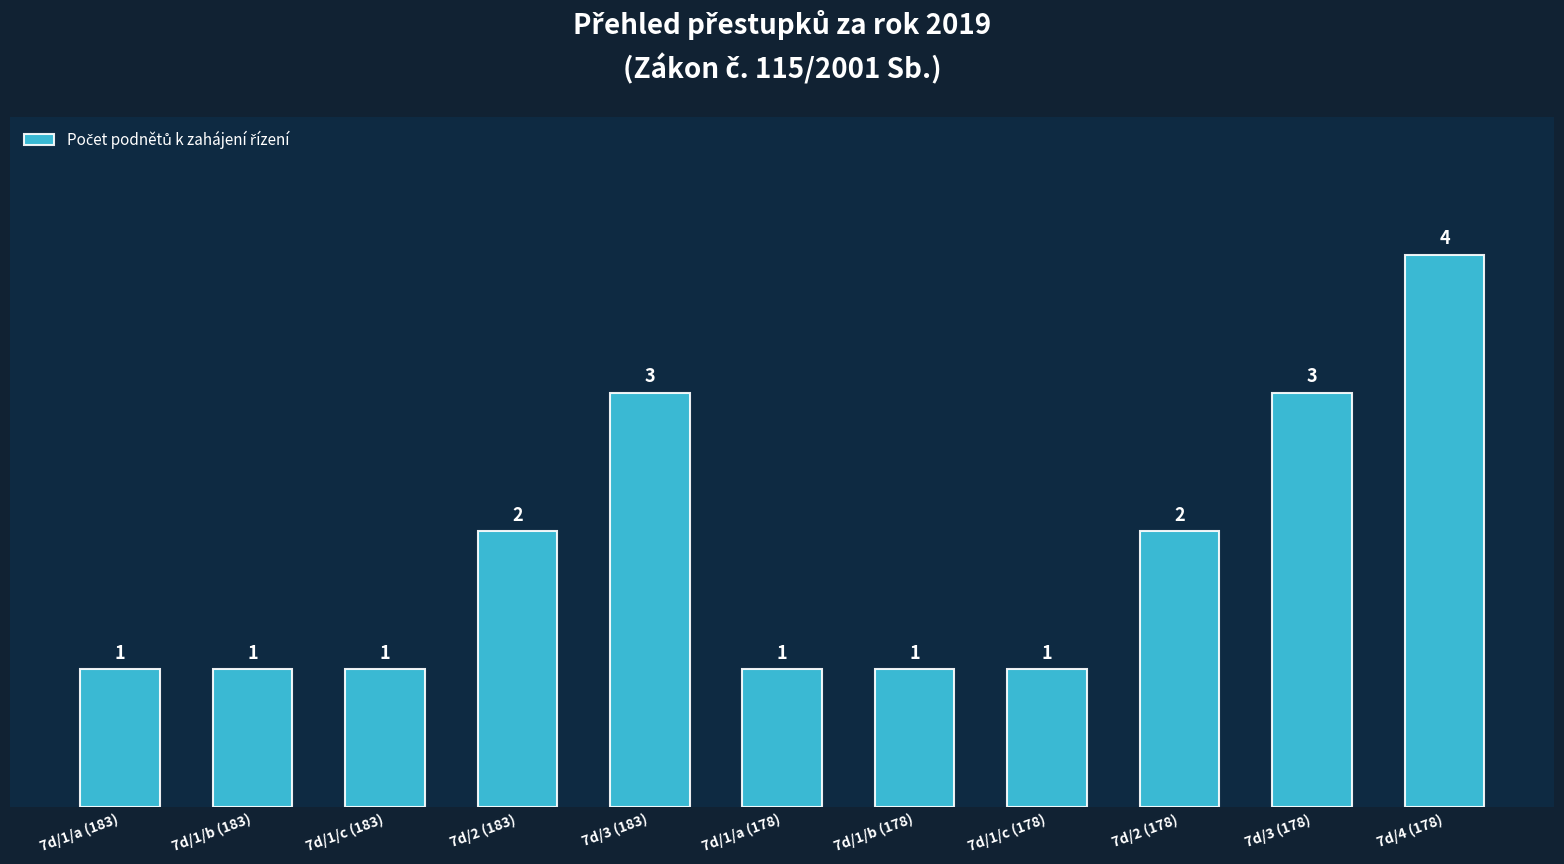

Reading right to left, what are all the values shown in this chart?

7d/4 (178)=4	7d/3 (178)=3	7d/2 (178)=2	7d/1/c (178)=1	7d/1/b (178)=1	7d/1/a (178)=1	7d/3 (183)=3	7d/2 (183)=2	7d/1/c (183)=1	7d/1/b (183)=1	7d/1/a (183)=1